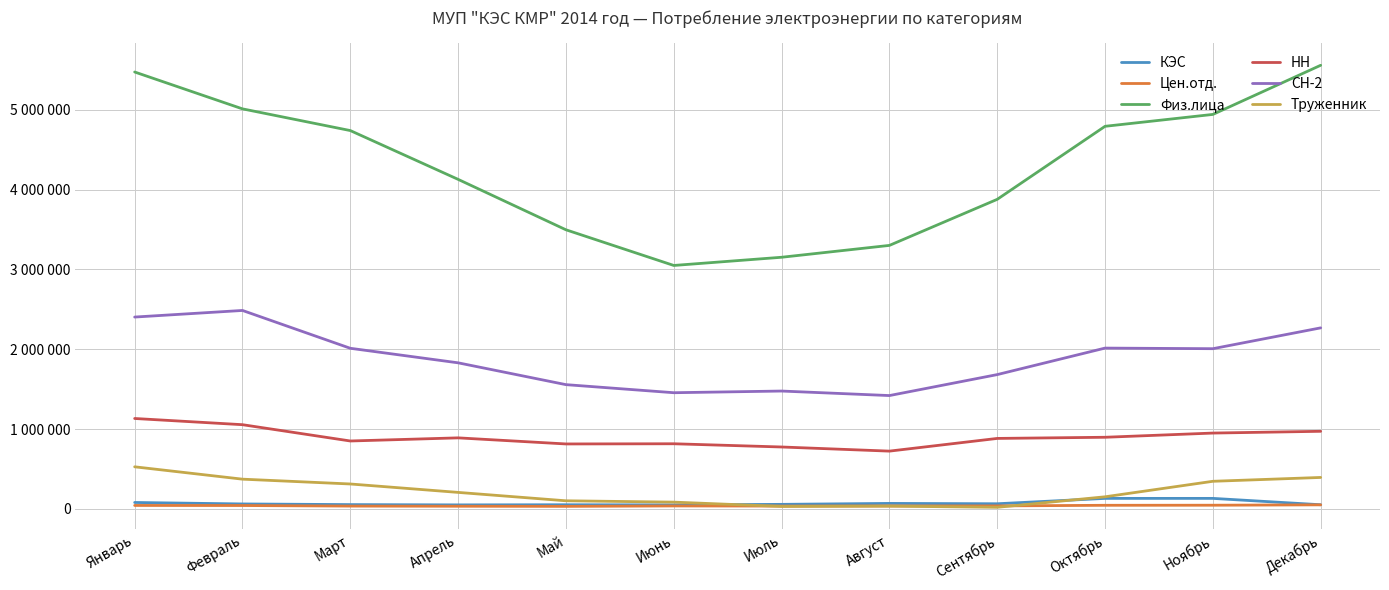

Which series has the largest total across all categories?

Физ.лица